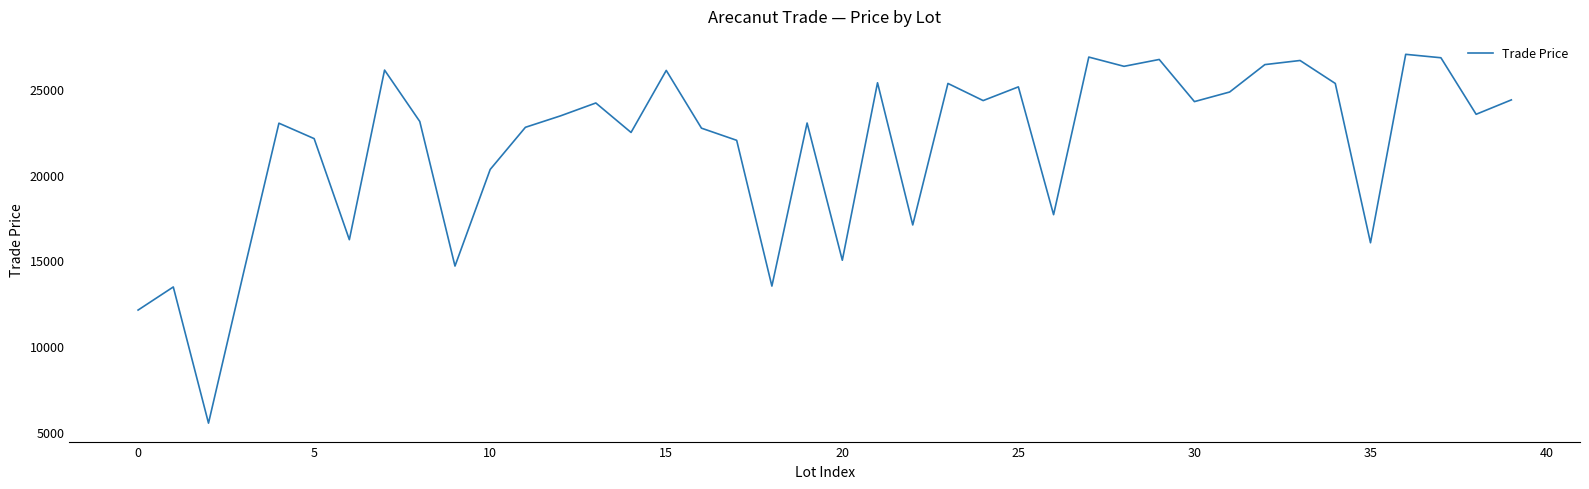

What is the difference between the maximum and minimum values?

21530